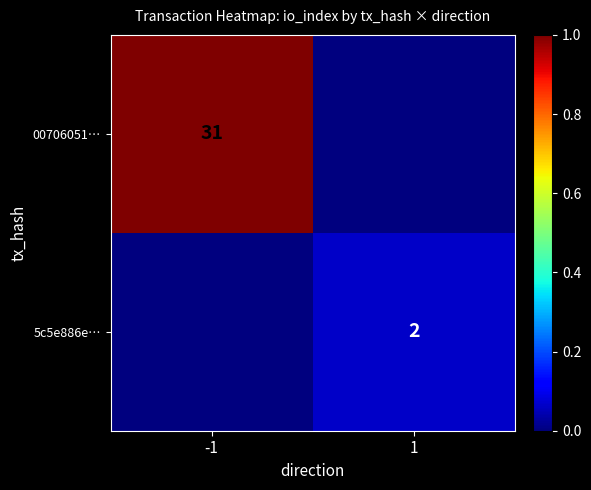

The value of 5c5e886e… at 1 is 1. True or false?

False